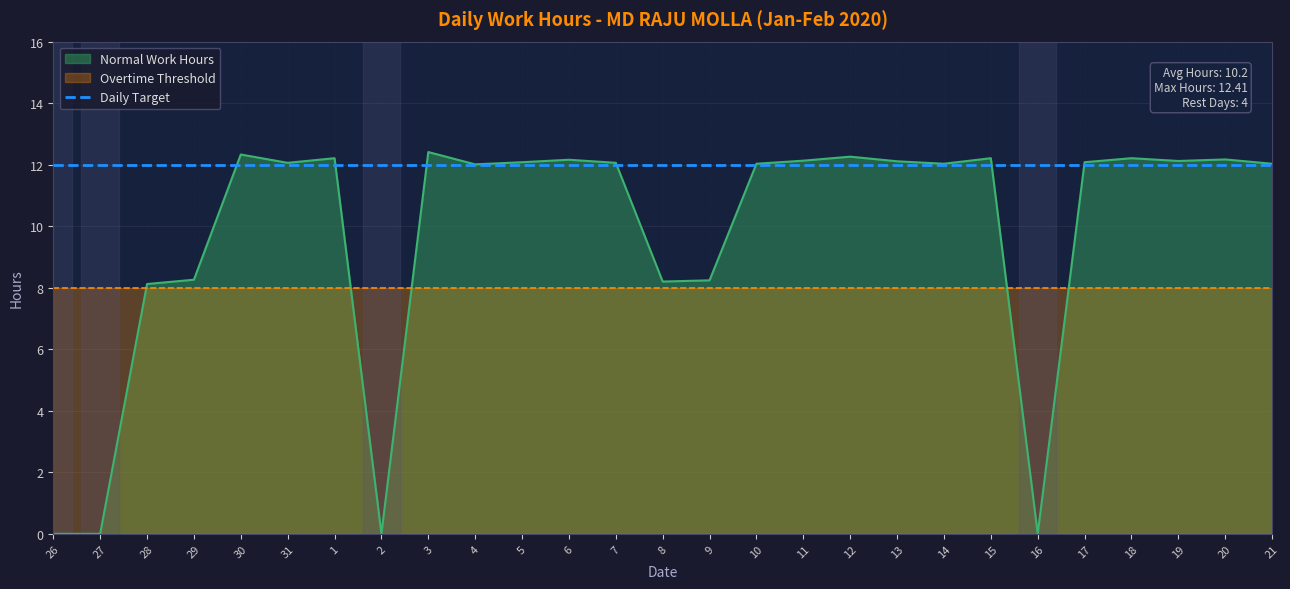

What is the difference between the maximum and minimum values in the Normal Work Hours series?

12.4